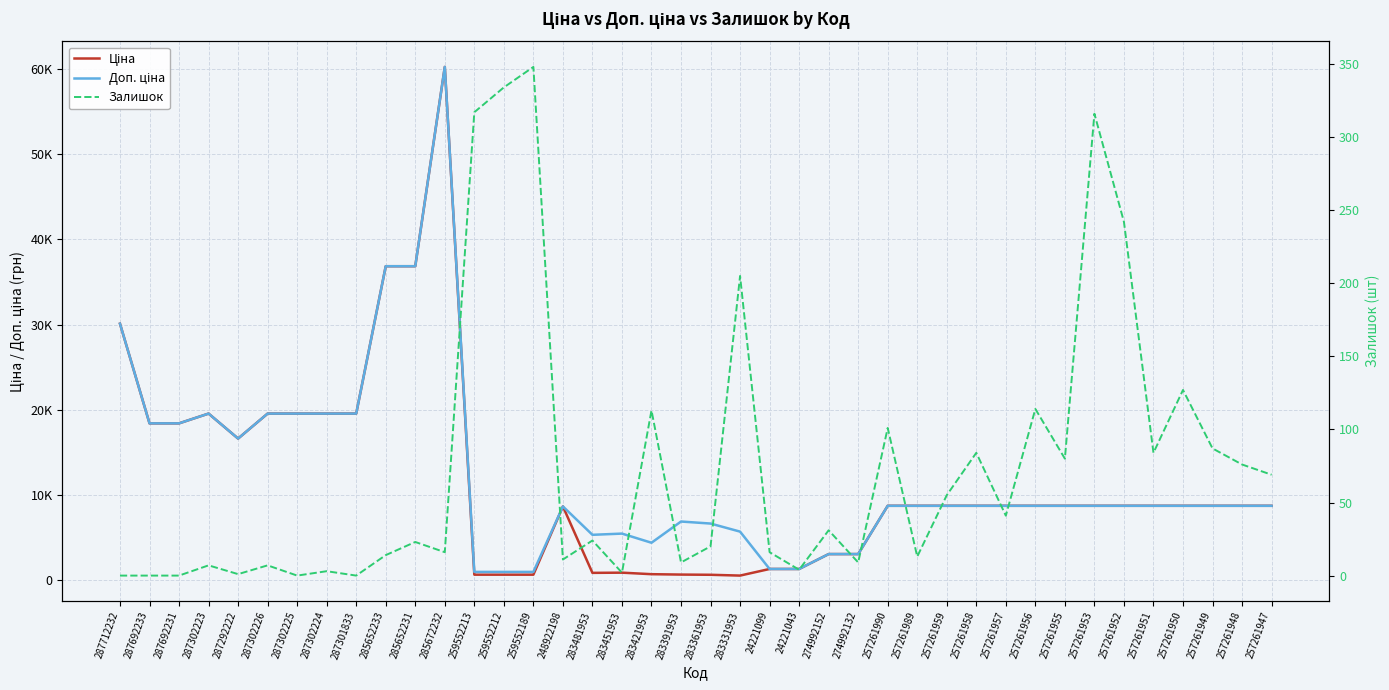

Which series changed the most between 287292222 and 257261958?

Ціна